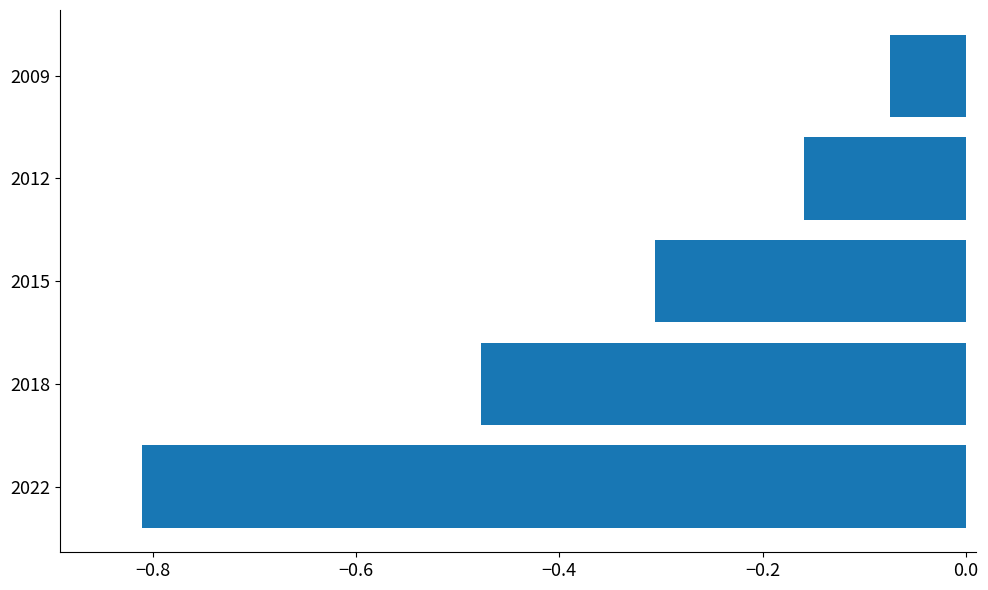

Between 2018 and 2022, which is larger?

2018